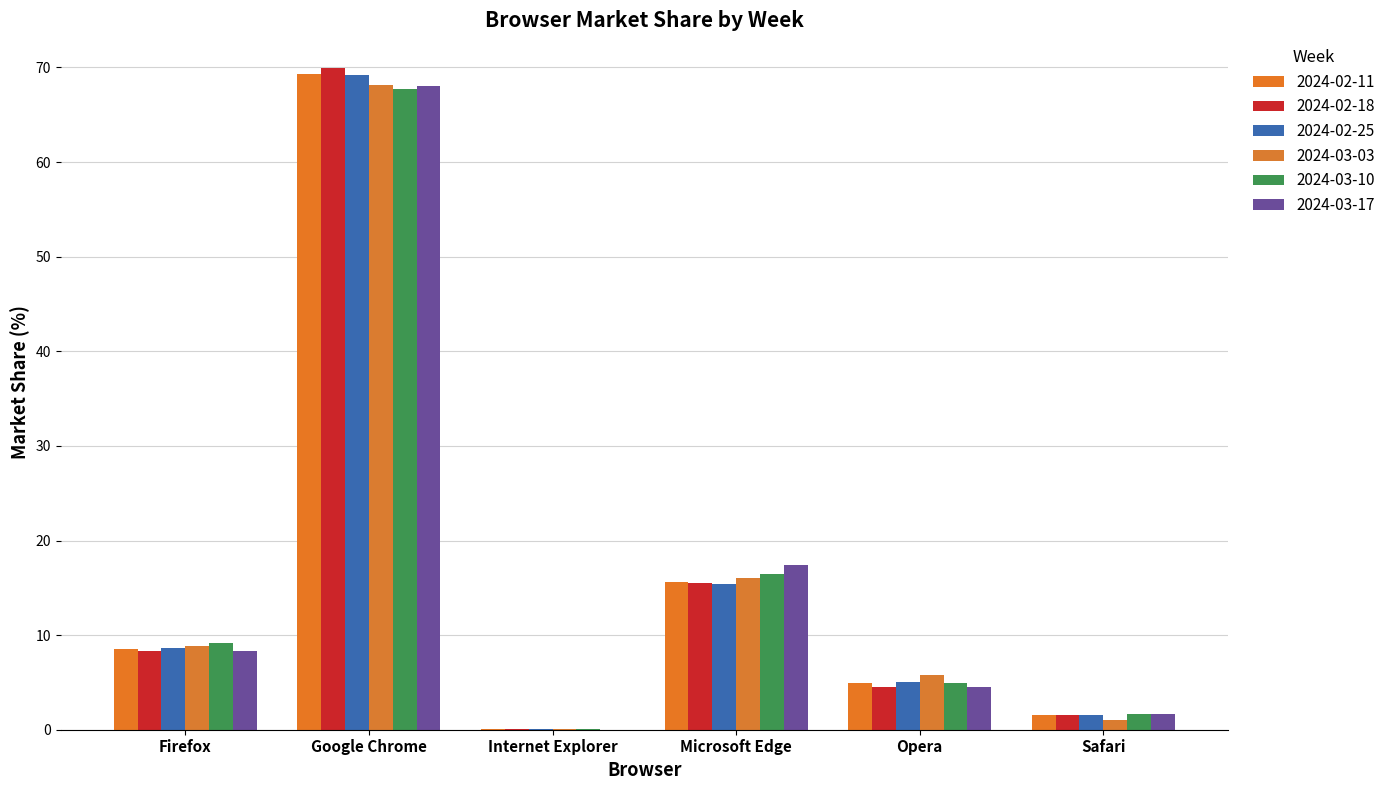

What are all the series names shown in the legend?

2024-02-11, 2024-02-18, 2024-02-25, 2024-03-03, 2024-03-10, 2024-03-17